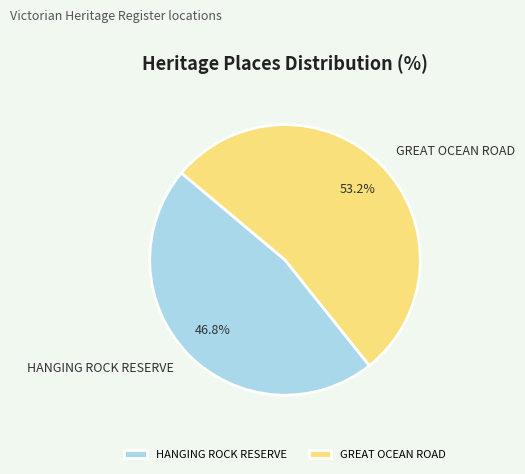

How many slices are in this pie chart?

2